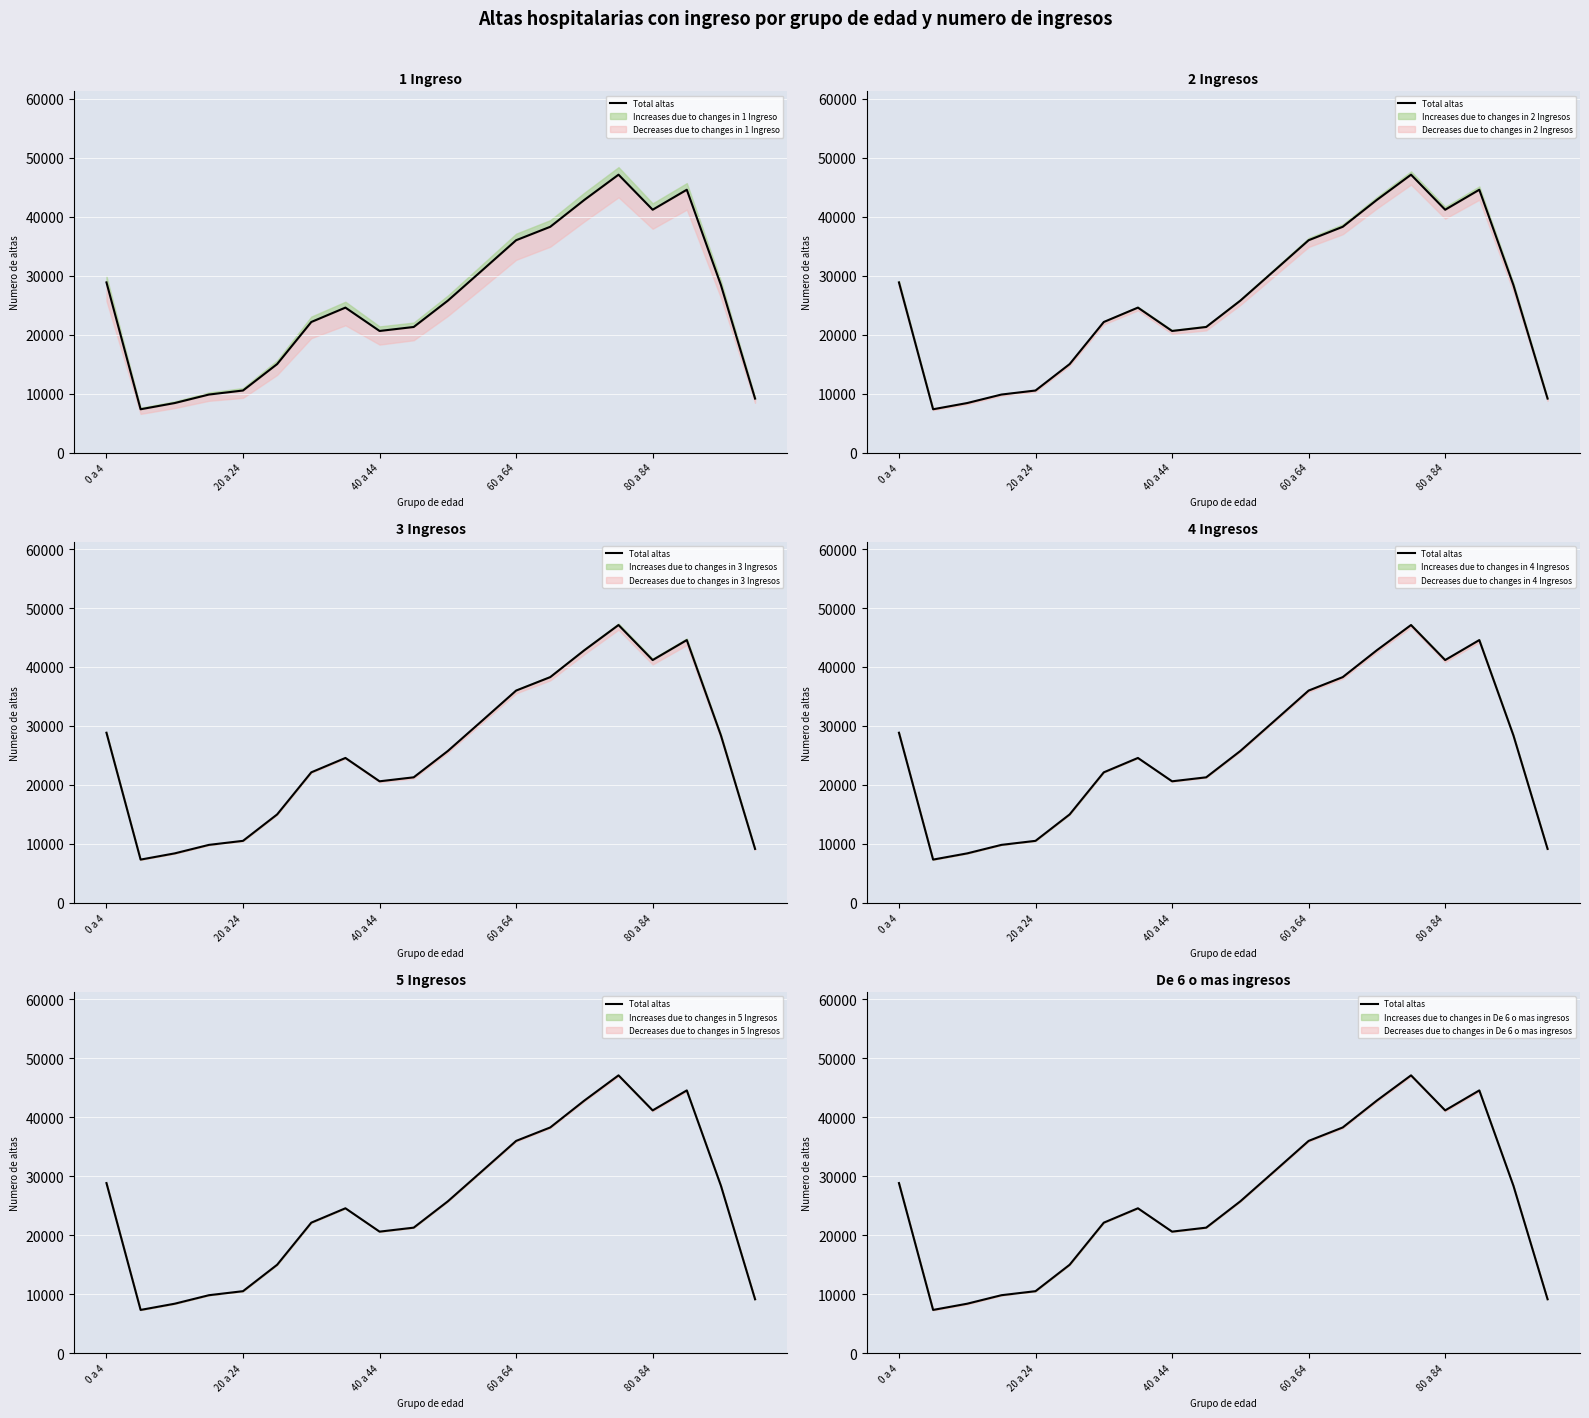

At which category does the chart reach its peak across all series?

15